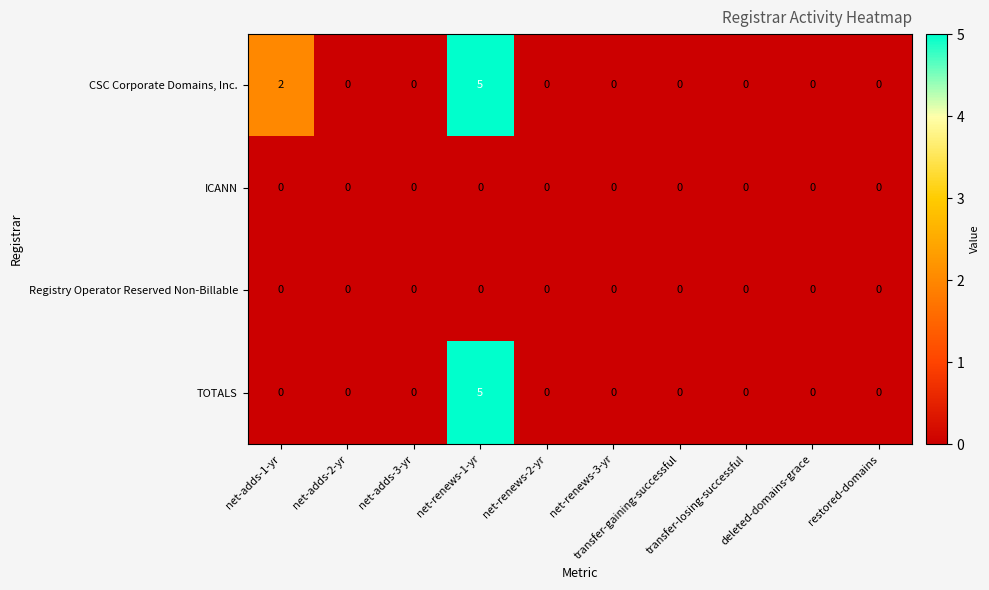

What is the sum of all CSC Corporate Domains, Inc. values?

7